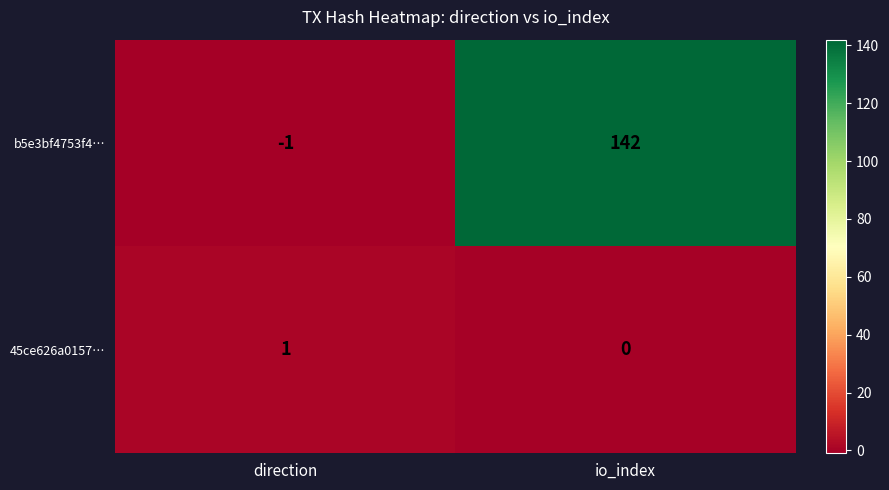

Reading left to right, transcribe all the data shown in this chart.

b5e3bf4753f4…: -1	142
45ce626a0157…: 1	0